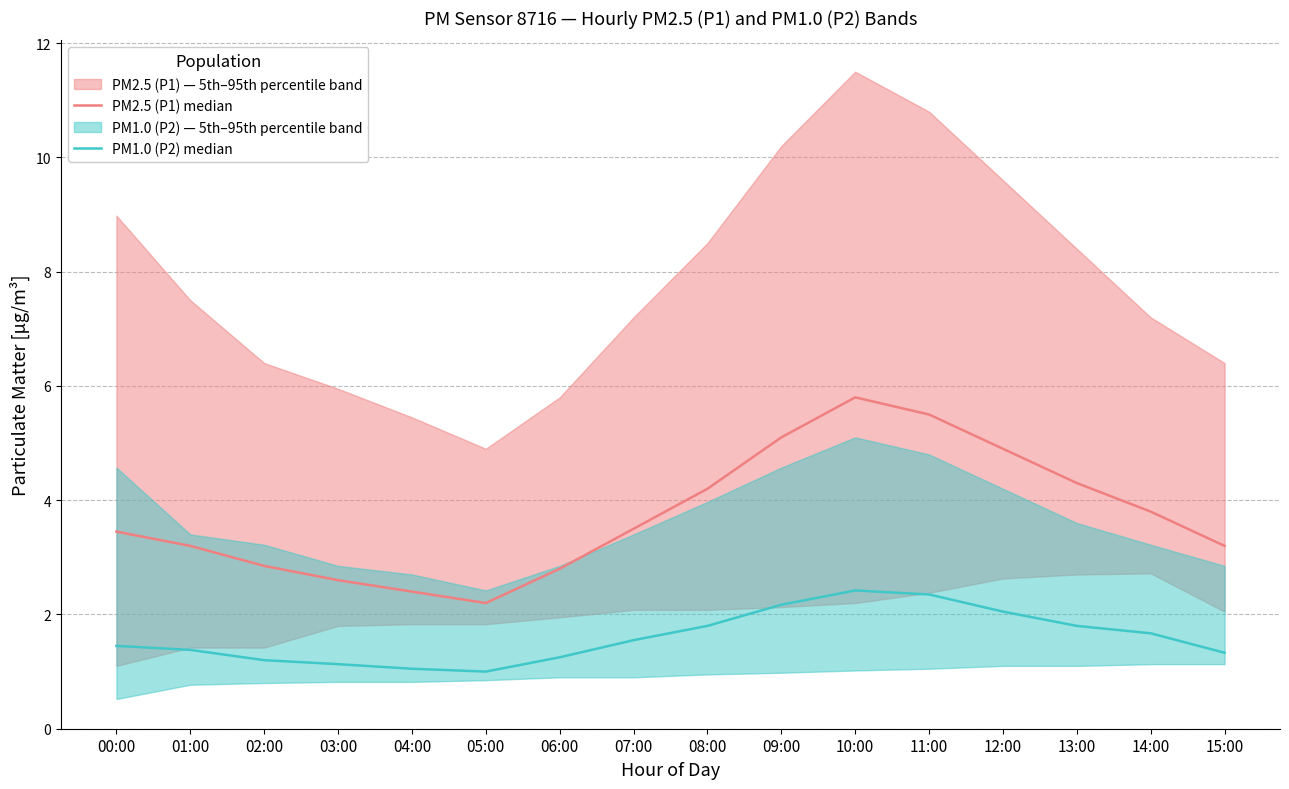

List the series in order of their overall mean, lowest first.

PM1.0 (P2) median, PM2.5 (P1) median